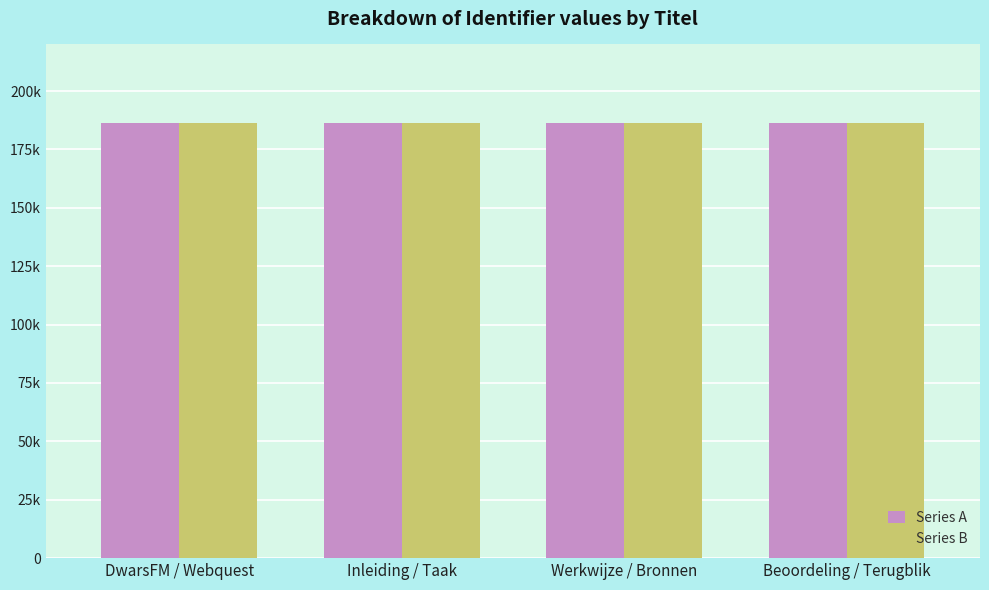

Reading left to right, what are all the values shown in this chart?

Series A: DwarsFM / Webquest=186397	Inleiding / Taak=186399	Werkwijze / Bronnen=186401	Beoordeling / Terugblik=186403
Series B: DwarsFM / Webquest=186400	Inleiding / Taak=186402	Werkwijze / Bronnen=186404	Beoordeling / Terugblik=186405